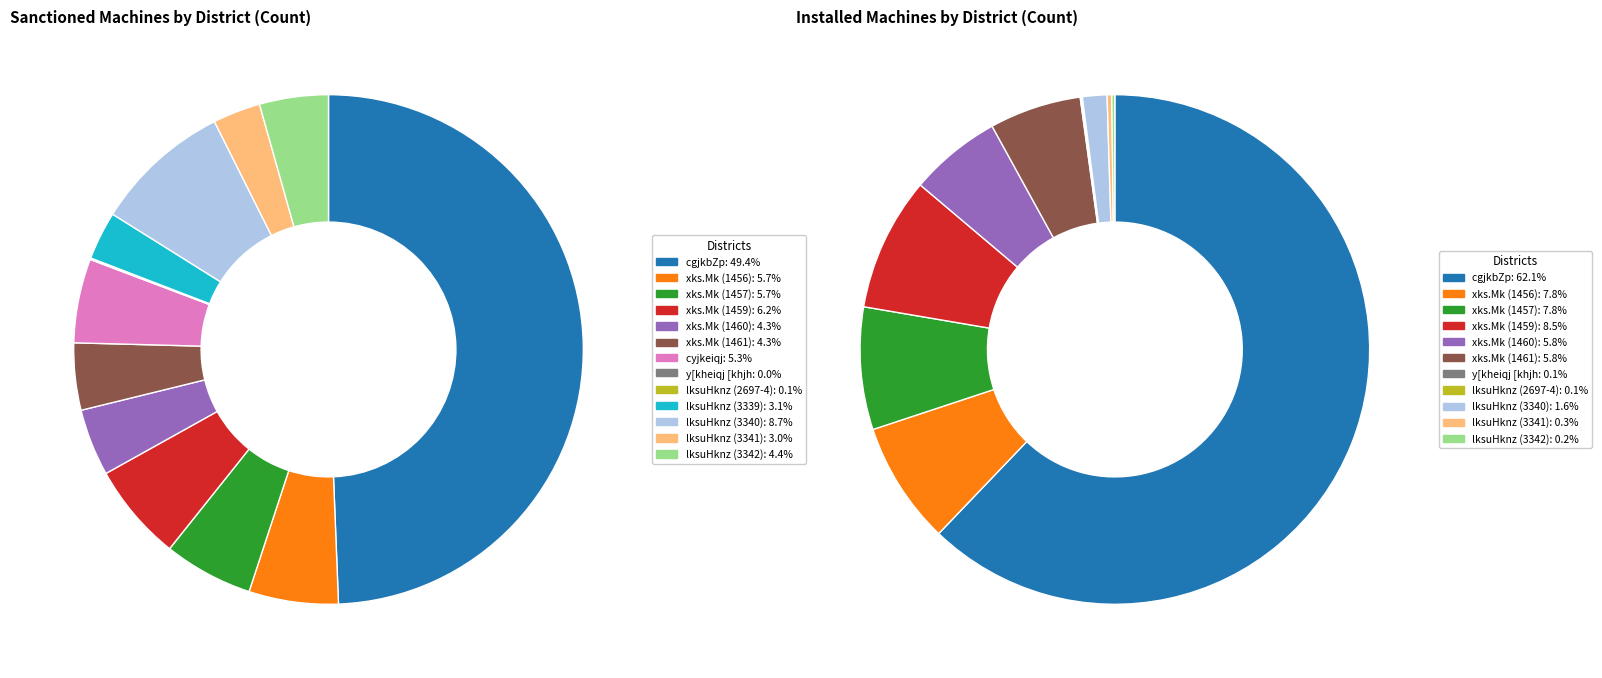

Count the number of slices in the pie.

13